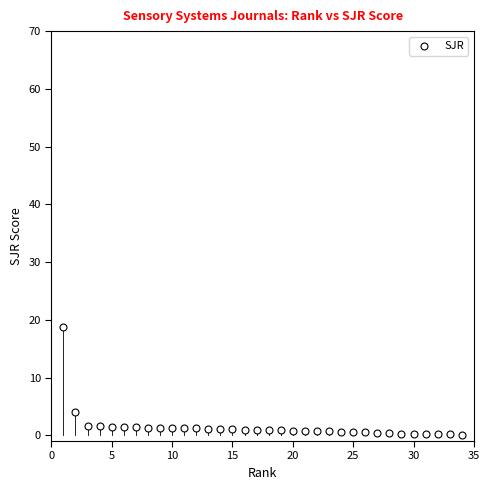

What is the range of Y values (max minus min)?

18.6